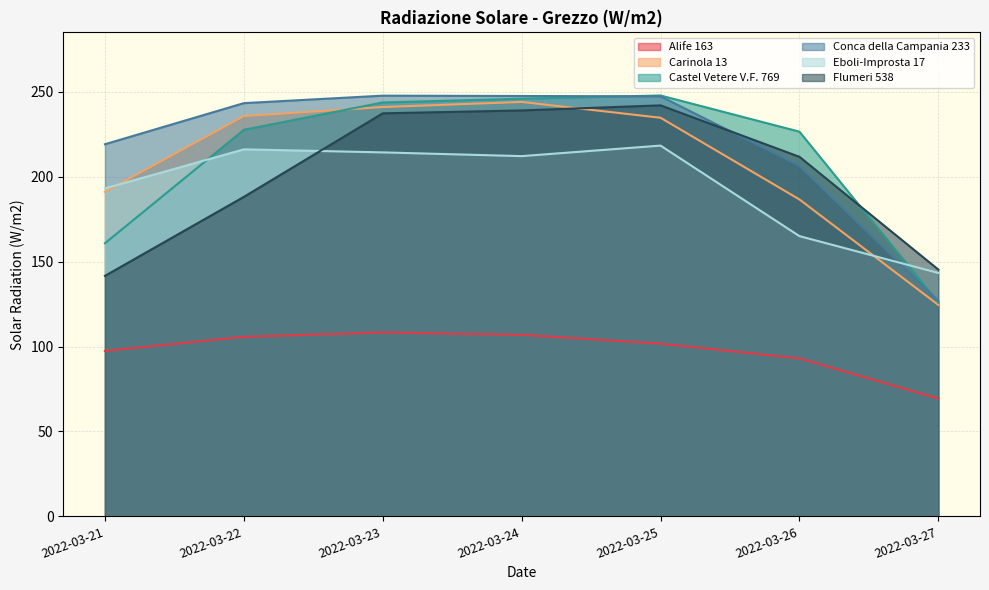

What is the spread (max minus min) of values at 2022-03-24?

140.6